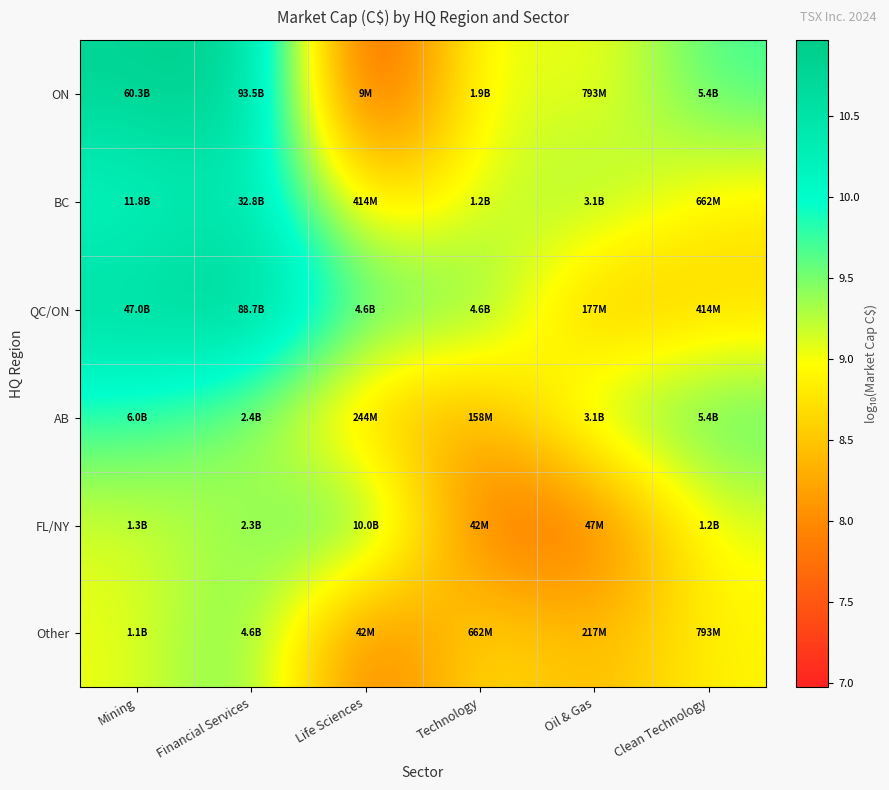

Which series has the largest range (max minus min)?

ON